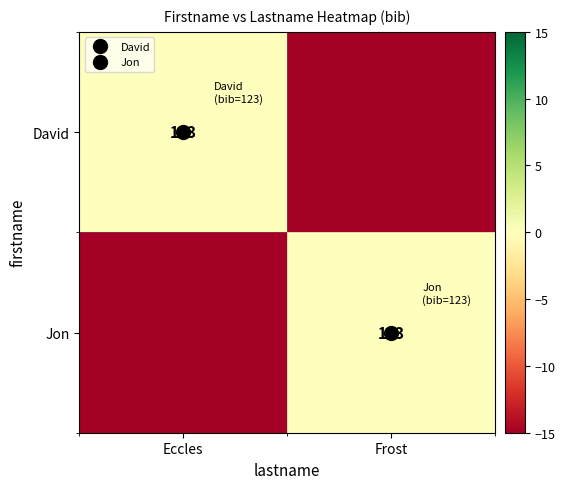

Is the value of David at Eccles greater than the value of Jon at Eccles?

Yes